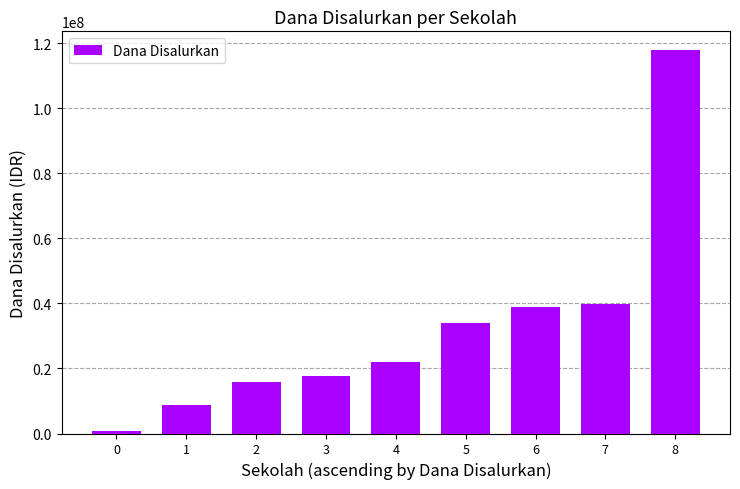

What is the difference between the second highest and minimum values?

39000000